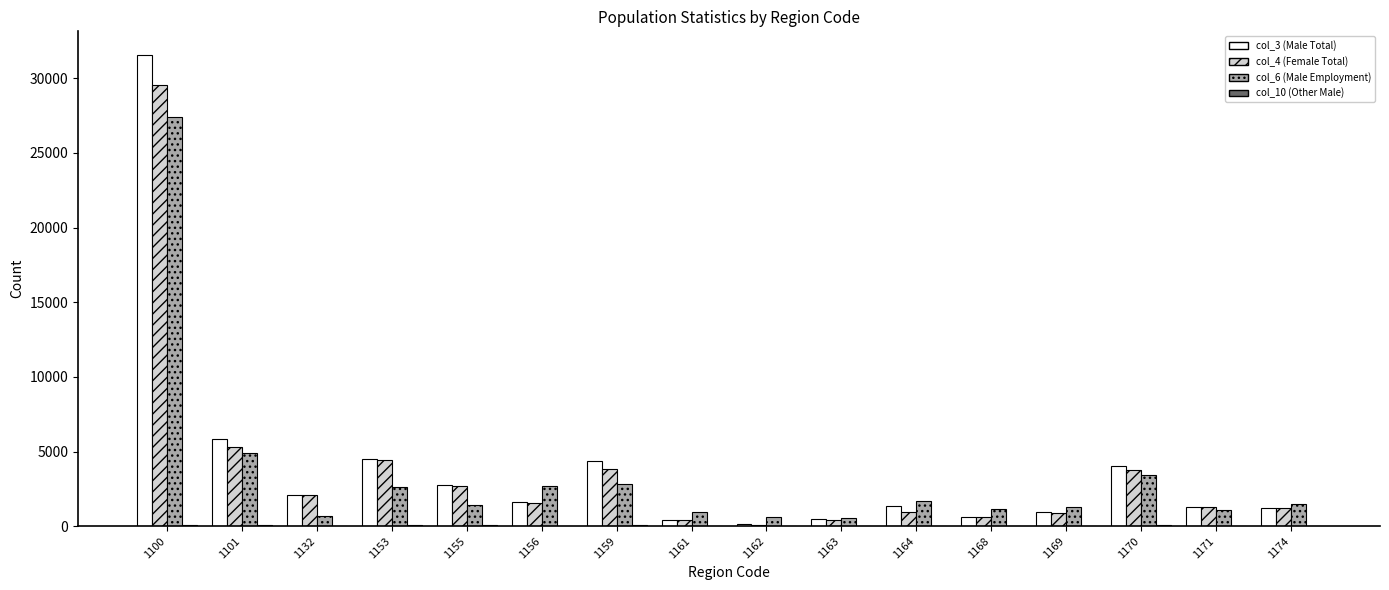

The col_3 (Male Total) series shows 2653 at 1170. True or false?

False